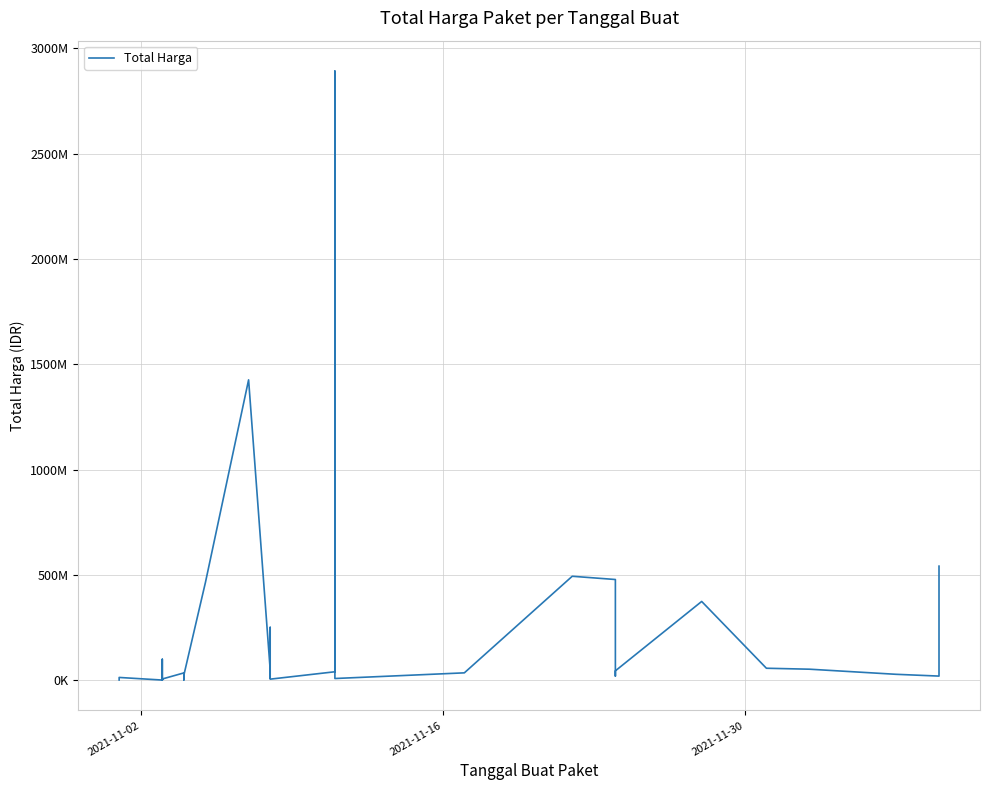

Count the number of data series in this chart.

1